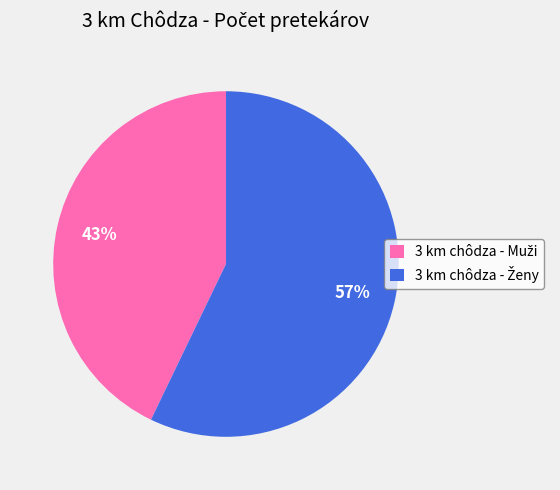

Is there any slice that represents more than half of the pie?

Yes